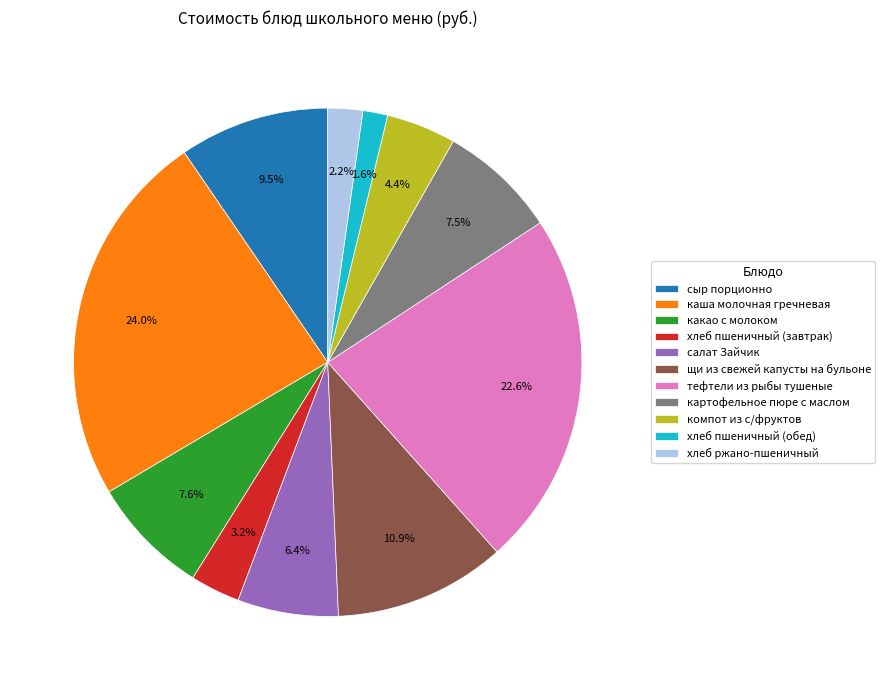

Which slice is the smallest?

хлеб пшеничный (обед)